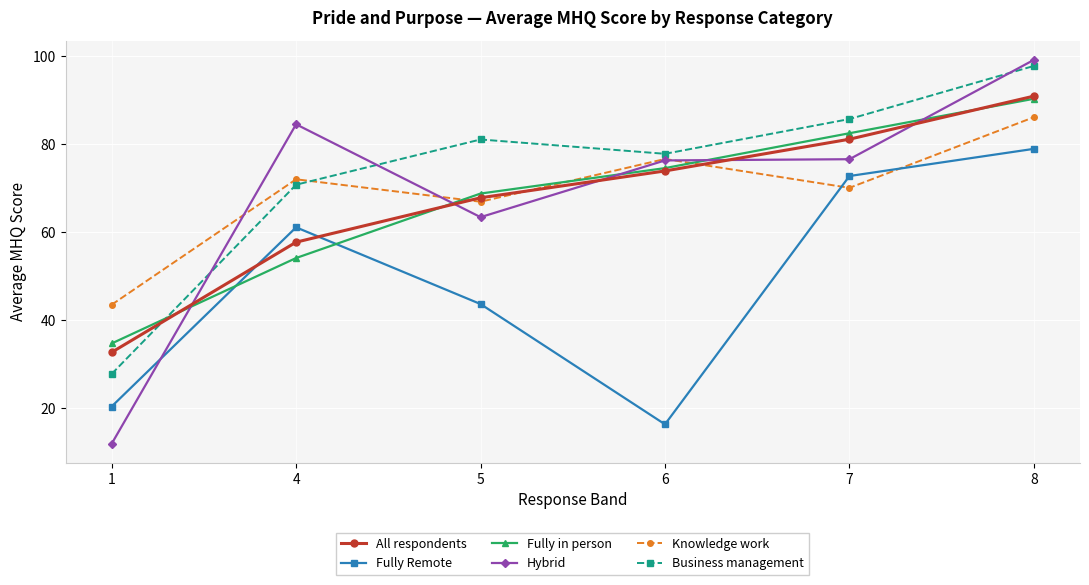

What is the sum of the Fully Remote values at 6 and 4?

77.5